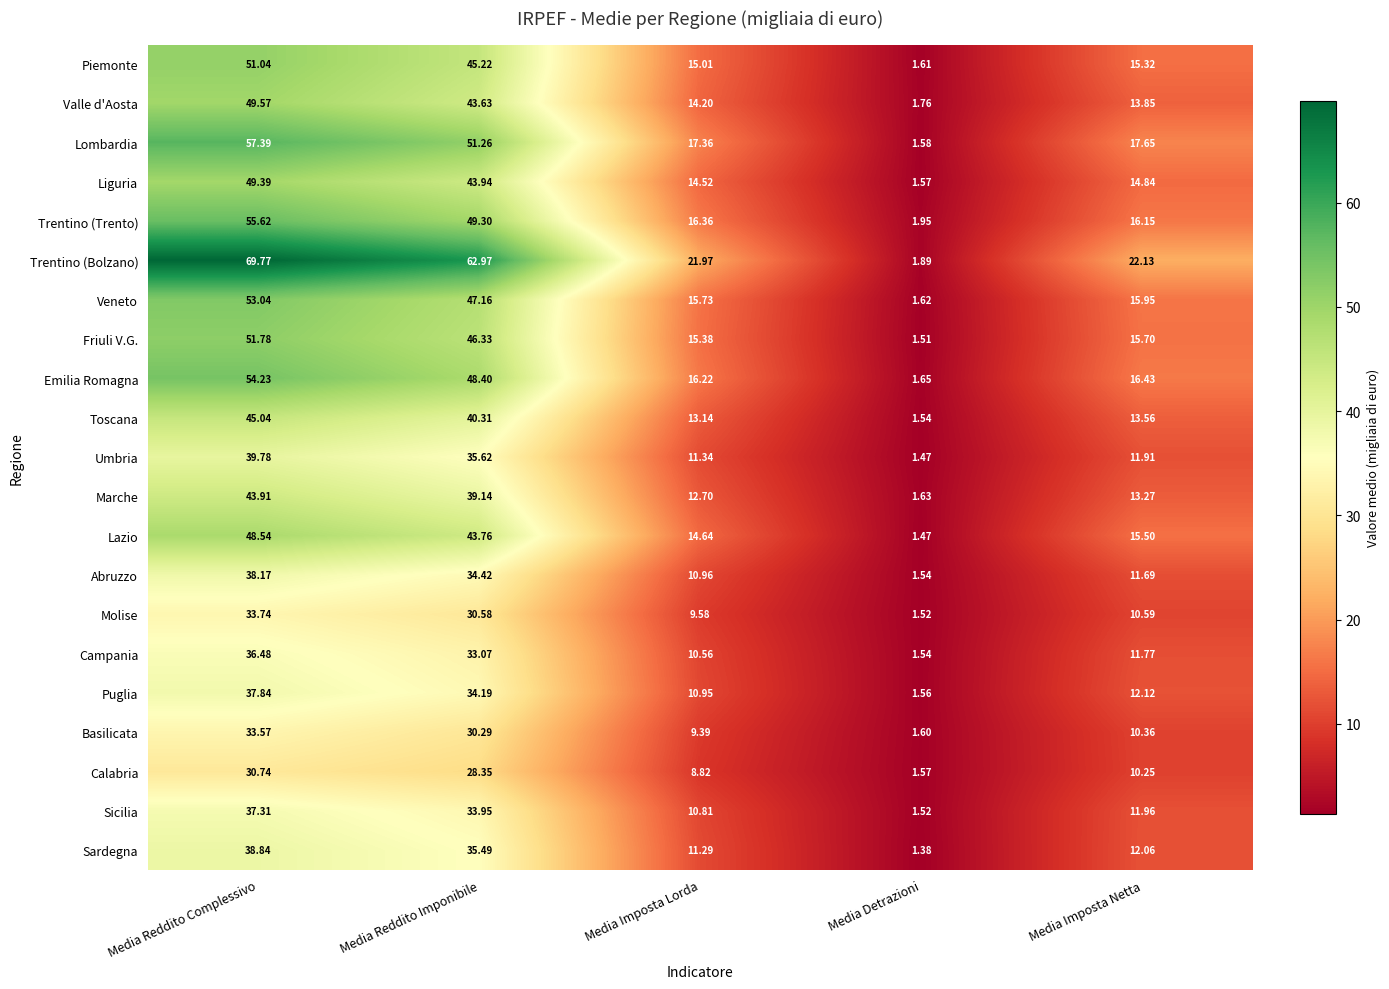

Which series has the largest total across all categories?

Trentino (Bolzano)